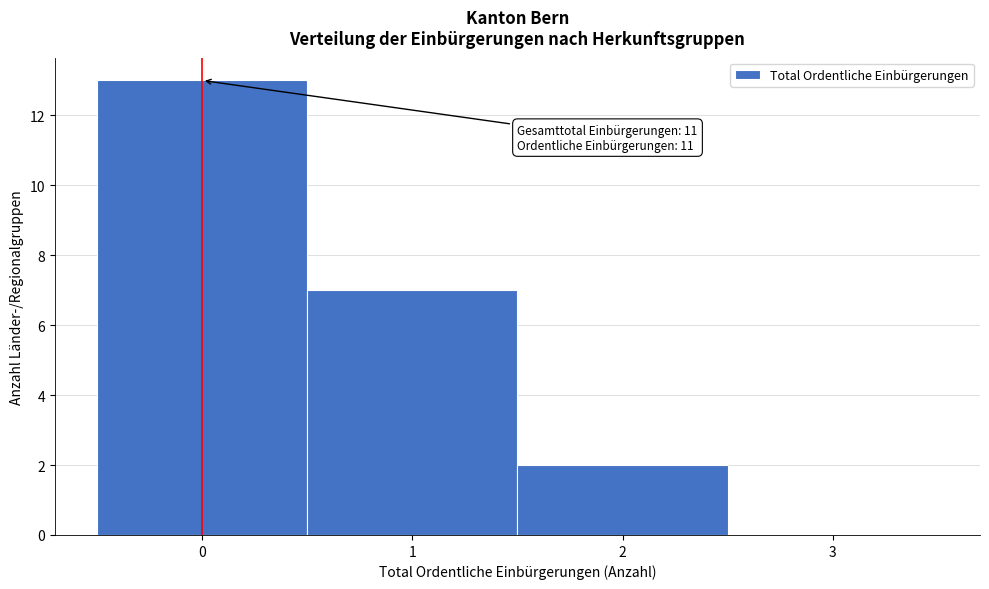

Over which range of the x-axis is the bar tallest?

-0.5 to 0.5